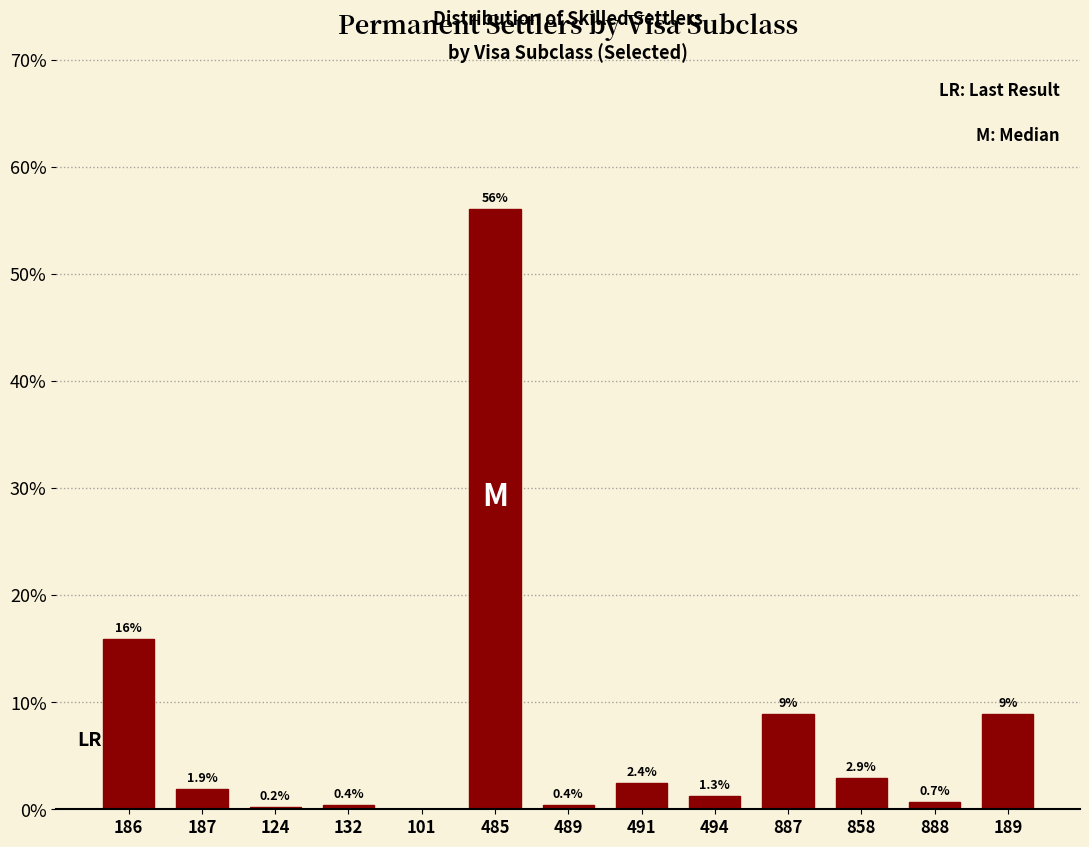

What is the sum of all values?

100.0